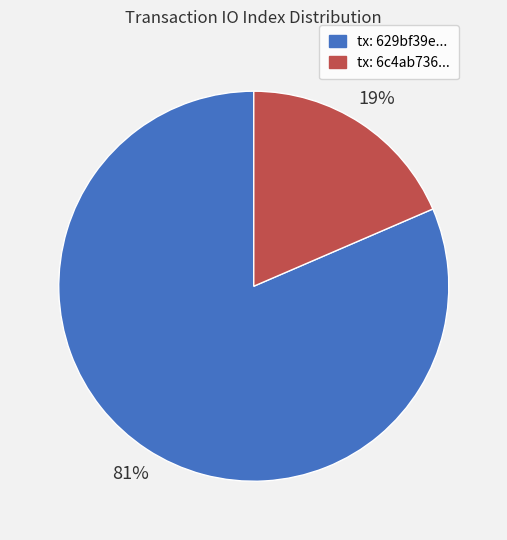

Which has a higher value, tx: 6c4ab736... or tx: 629bf39e...?

tx: 629bf39e...